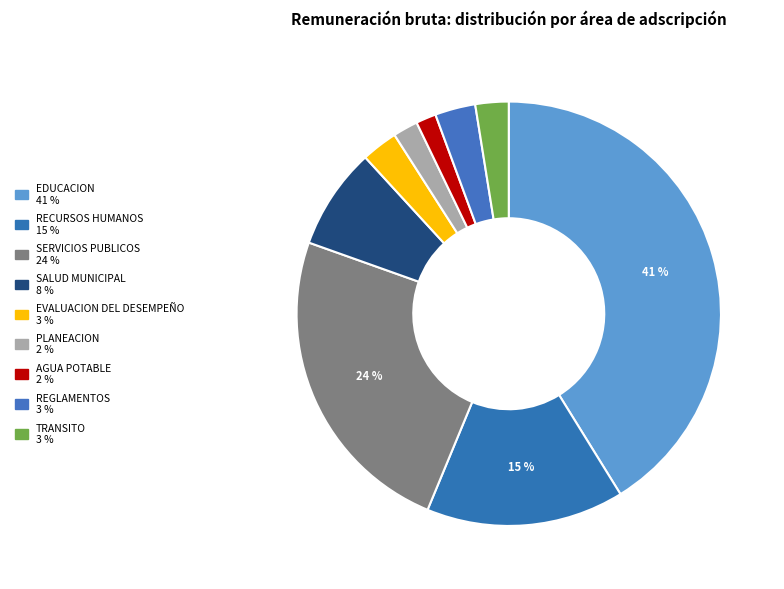

To the nearest percent, what portion does TRANSITO represent?

3%